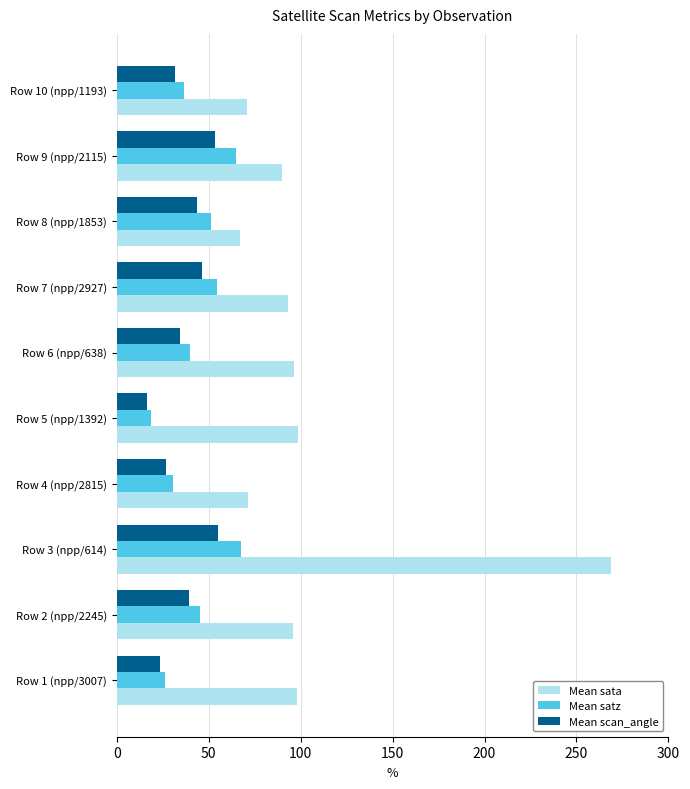

The Mean satz series shows 39.8 at Row 6 (npp/638). True or false?

True